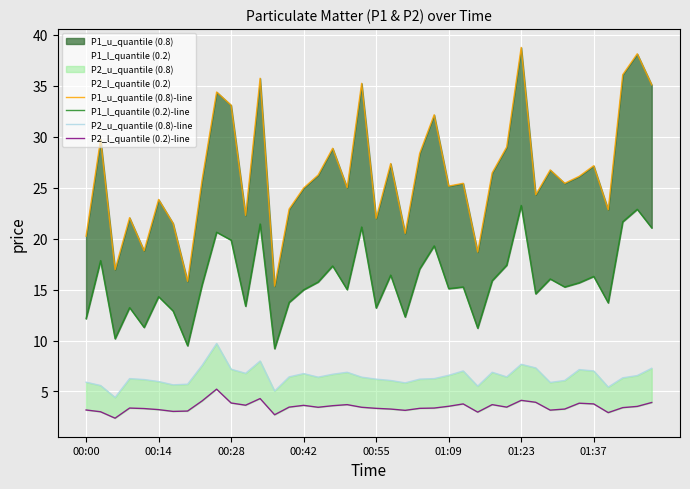

How many data points in P1_u_quantile (0.8)-line are less than 25?

16